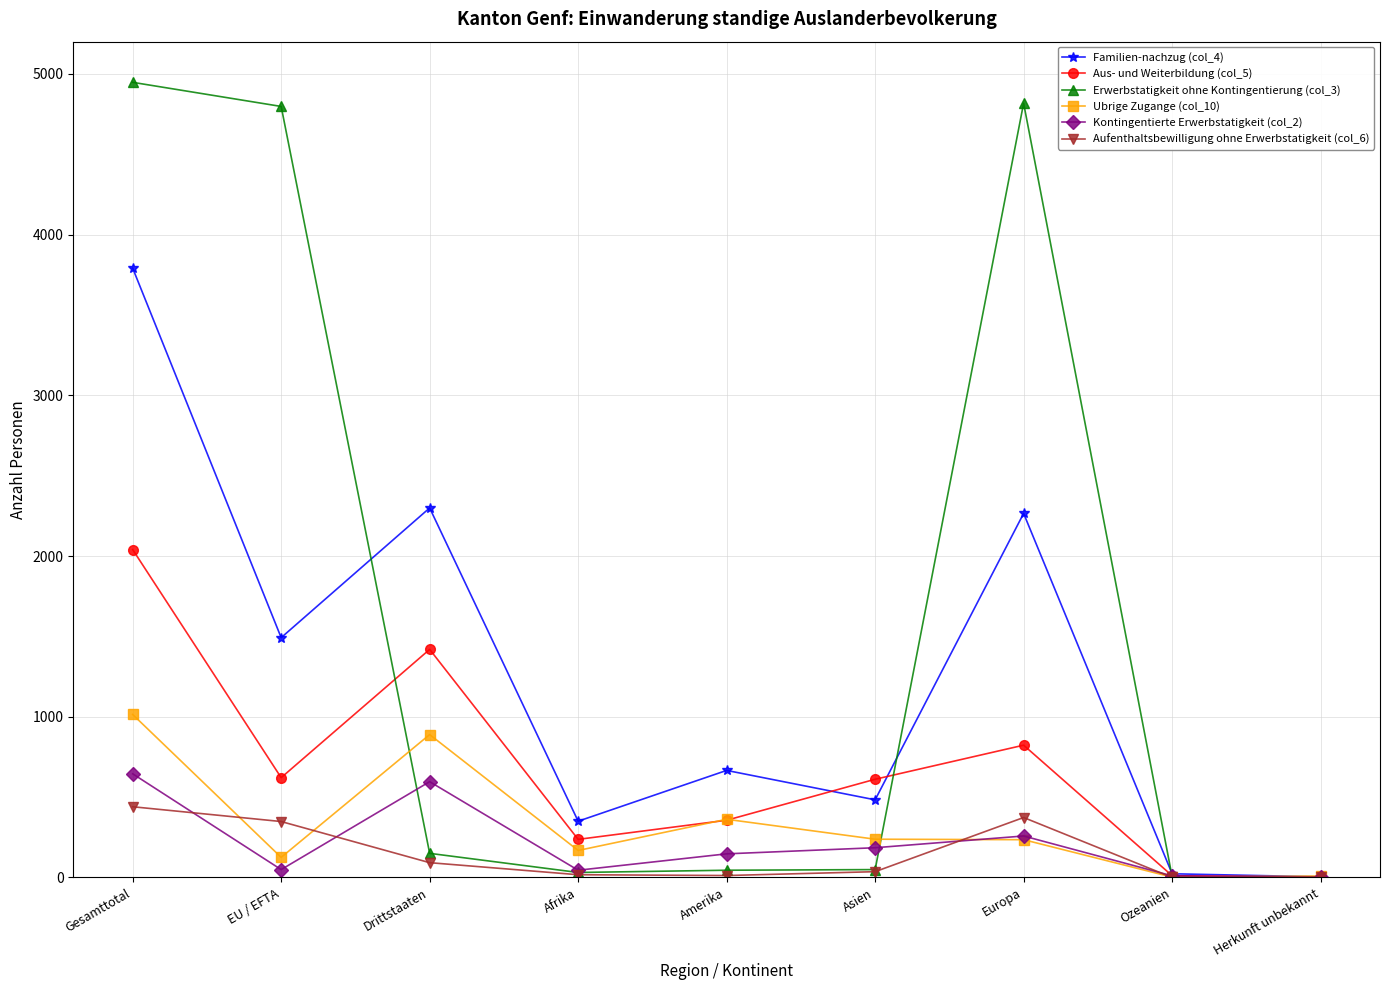

What is the minimum value for Aus- und Weiterbildung (col_5)?

2